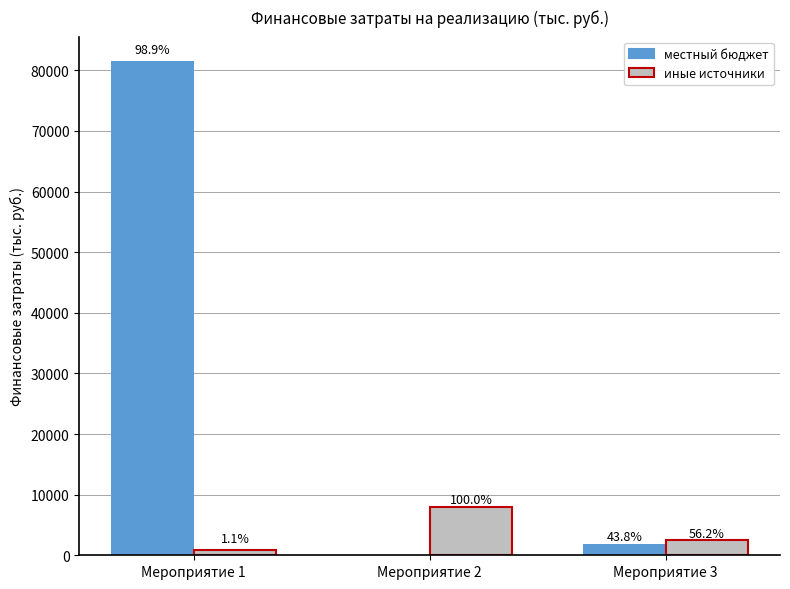

How many groups of bars are there?

3